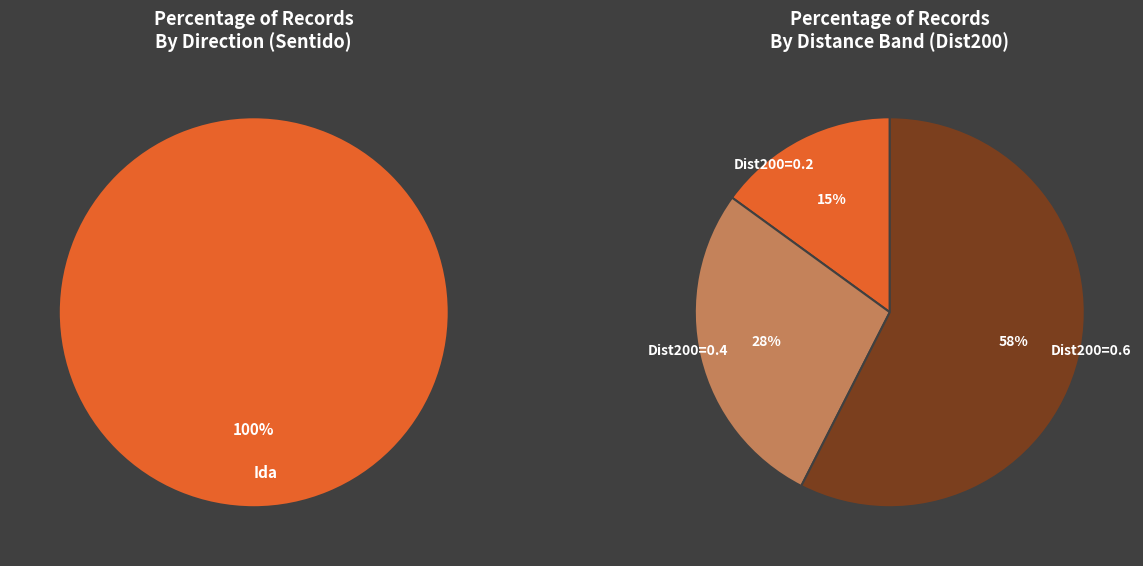

The Ida slice represents 10% of the pie. True or false?

False